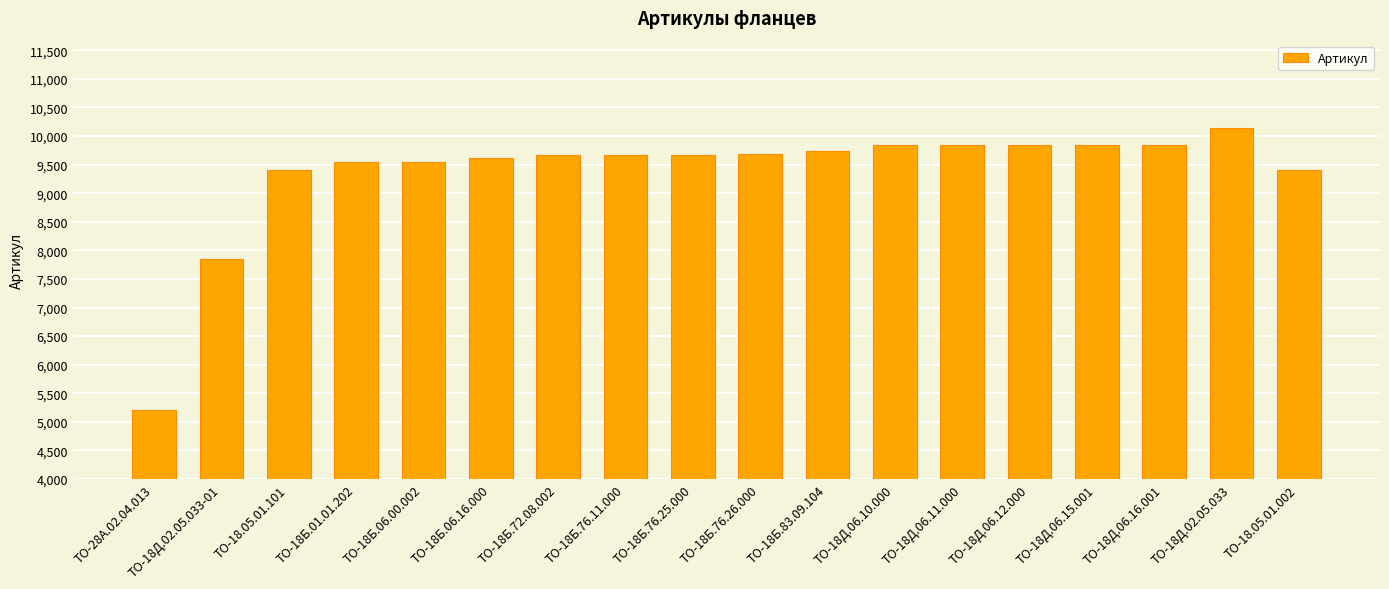

Does the chart contain stacked bars?

No